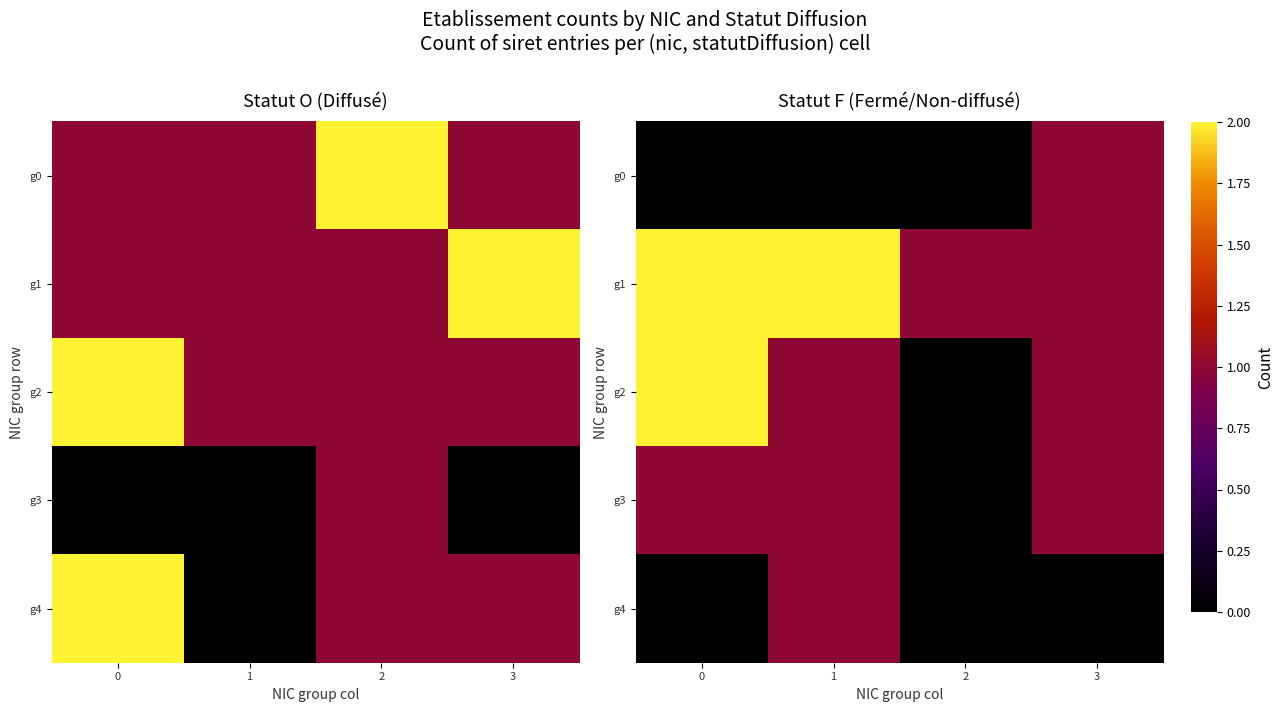

Which series has the largest total across all categories?

g1